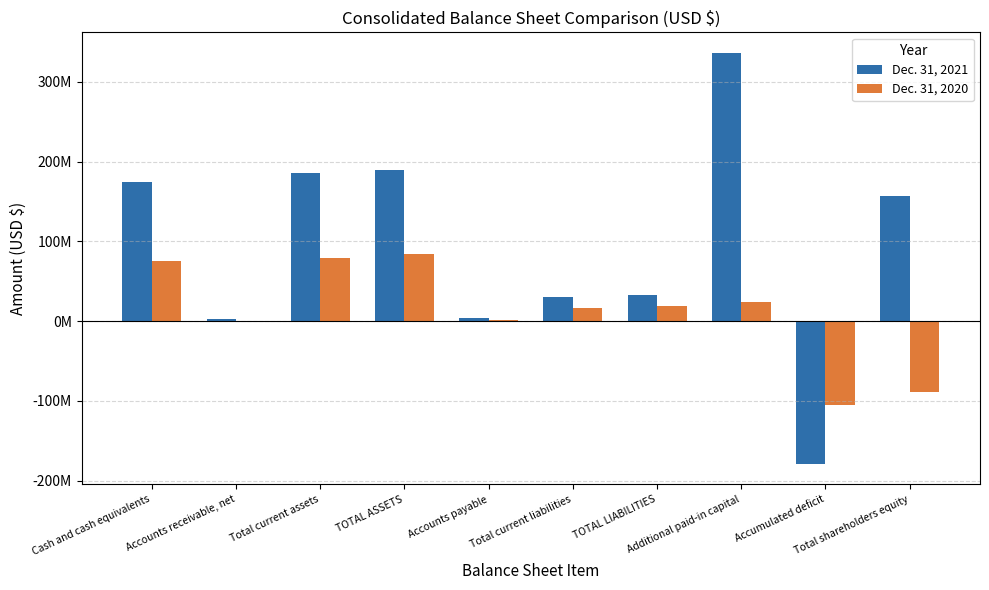

Reading right to left, list all the values displayed in this chart.

Dec. 31, 2021: Total shareholders equity=156558713	Accumulated deficit=-178833259	Additional paid-in capital=336099931	TOTAL LIABILITIES=32952013	Total current liabilities=29821914	Accounts payable=3321615	TOTAL ASSETS=189510726	Total current assets=185953834	Accounts receivable, net=3000000	Cash and cash equivalents=174391243
Dec. 31, 2020: Total shareholders equity=-89389956	Accumulated deficit=-105655324	Additional paid-in capital=23786652	TOTAL LIABILITIES=19203286	Total current liabilities=16145768	Accounts payable=1809975	TOTAL ASSETS=84262737	Total current assets=79097378	Accounts receivable, net=0	Cash and cash equivalents=75150998